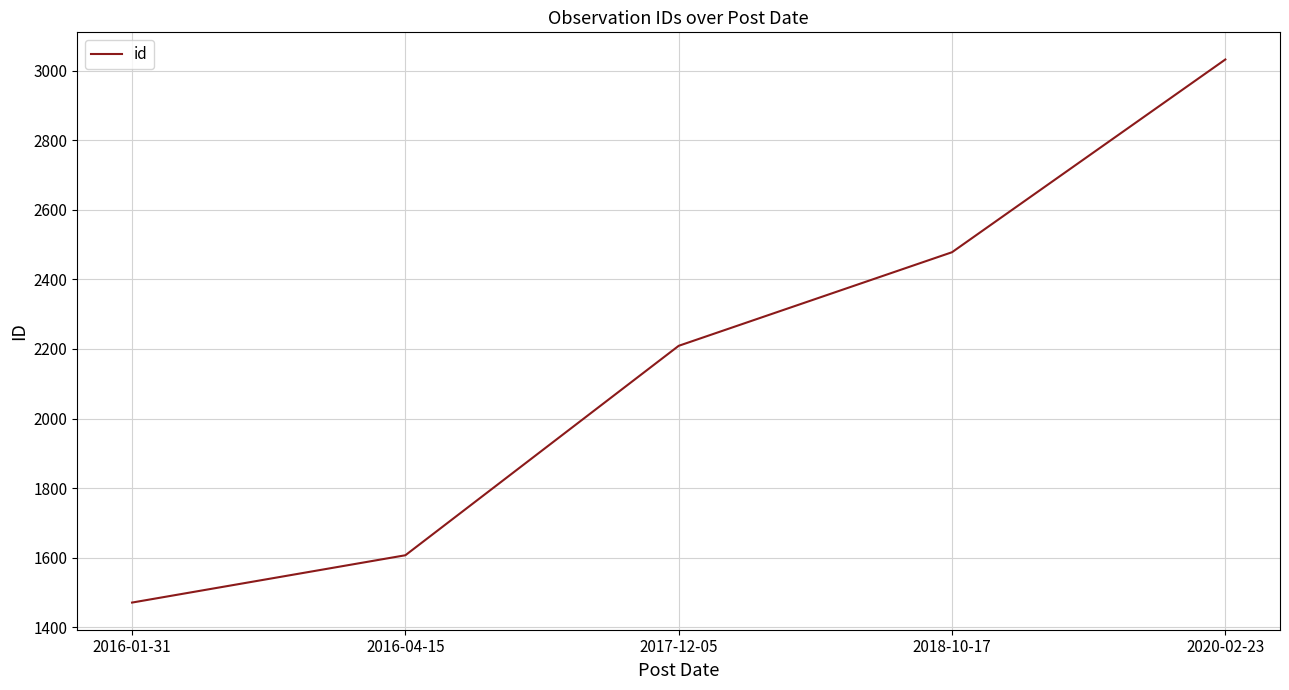

What is the sum of all values?

10797